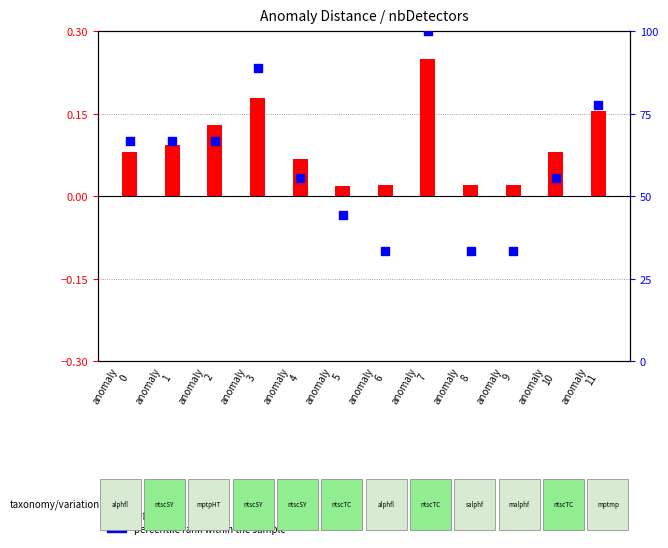

What is the total value across all series at anomaly
8?

33.4